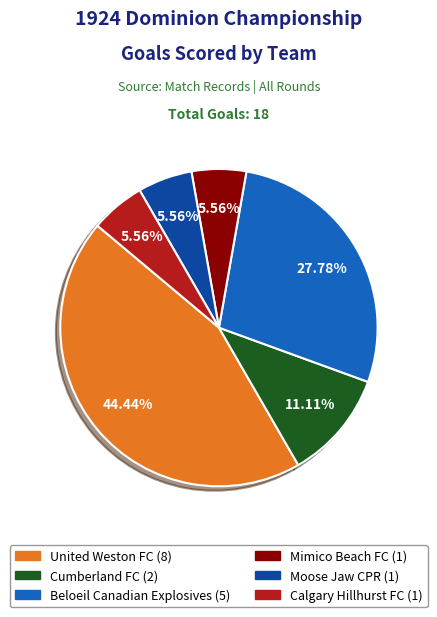

Count the number of slices in the pie.

6